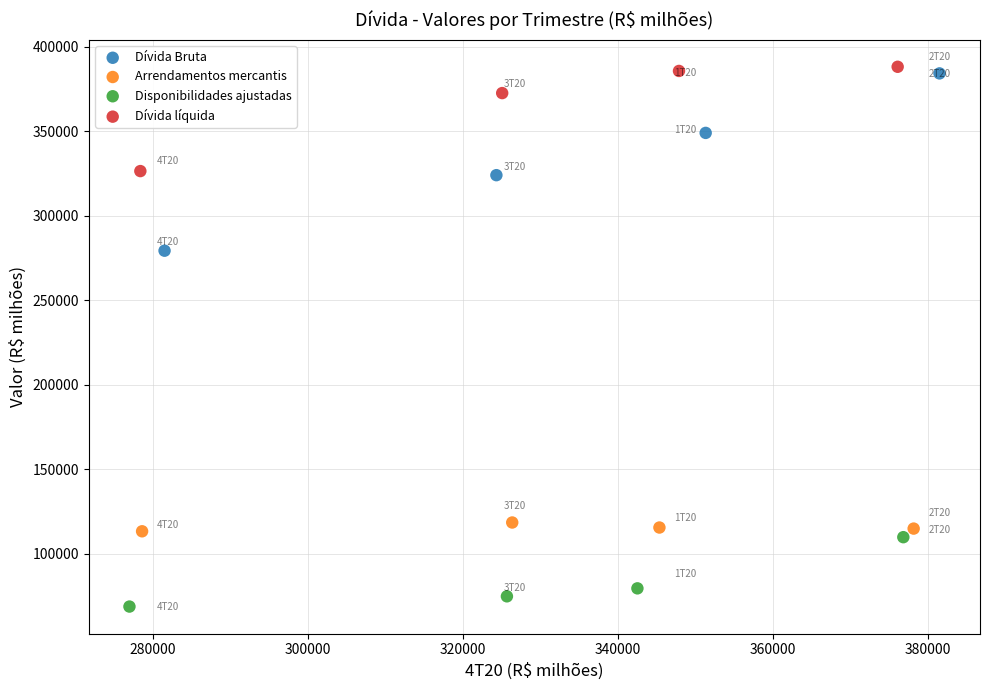

Which series has the widest spread of Y values?

Dívida Bruta